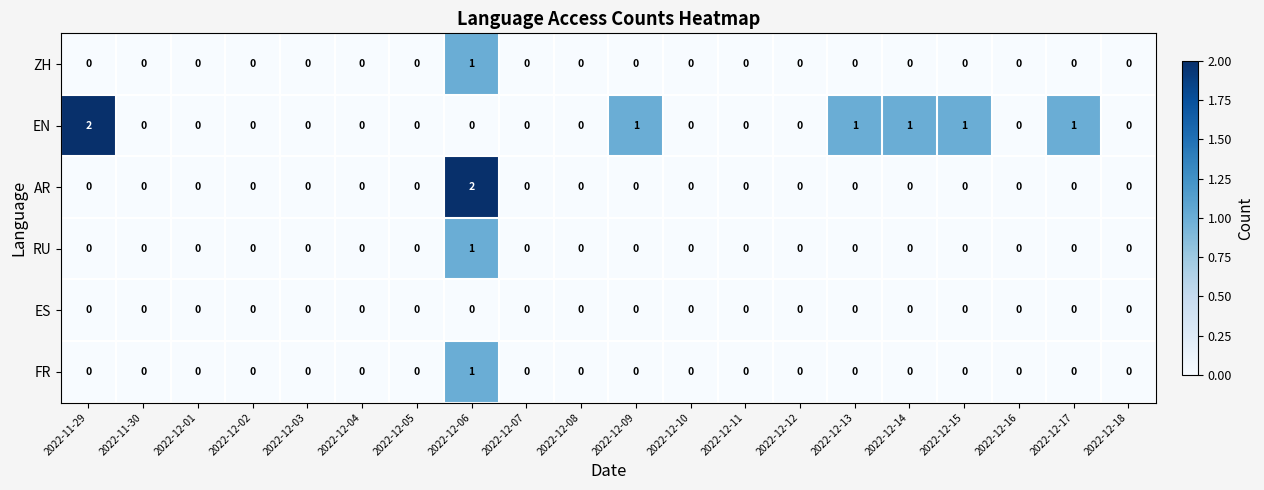

What is the spread (max minus min) of values at 2022-12-09?

1